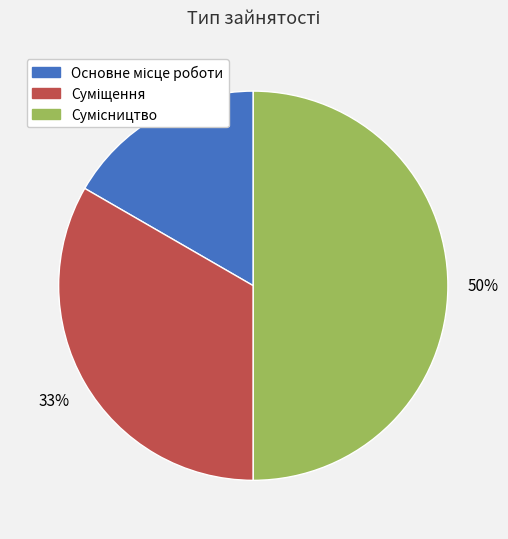

To the nearest percent, what is the average slice percentage?

33%